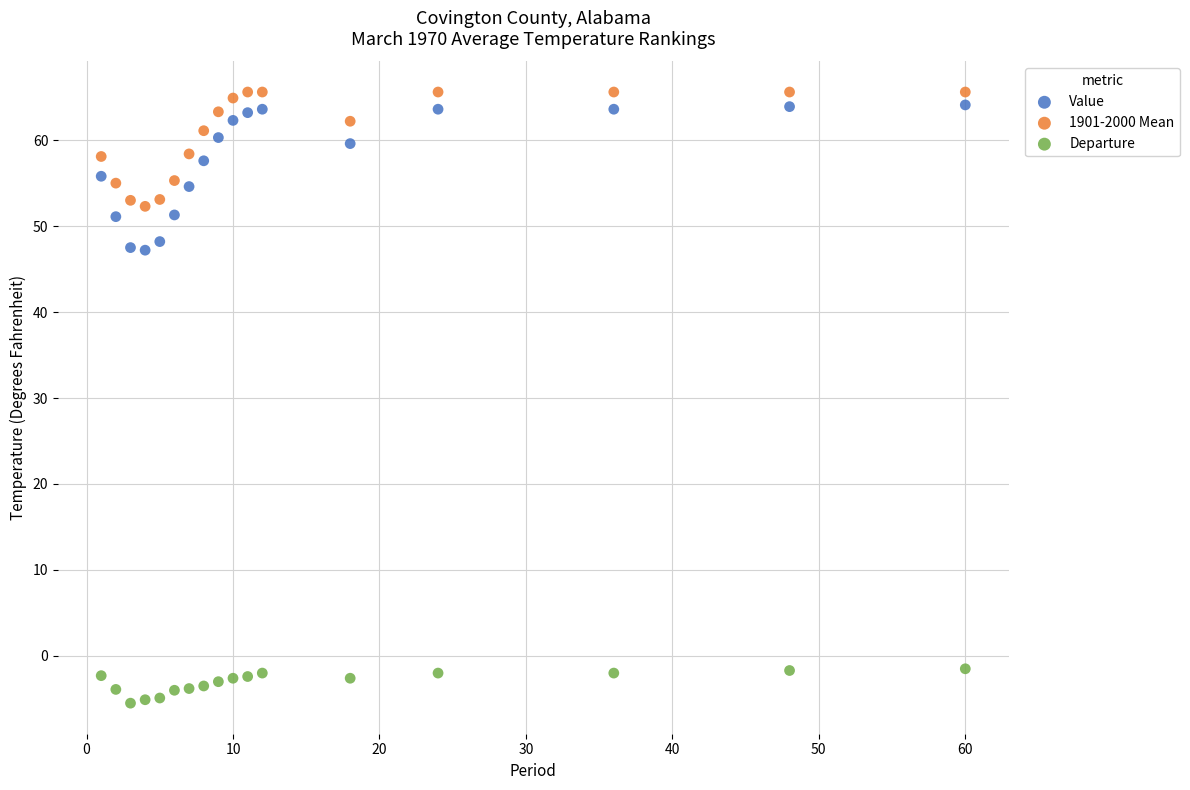

Which series reaches the minimum Y coordinate?

Departure